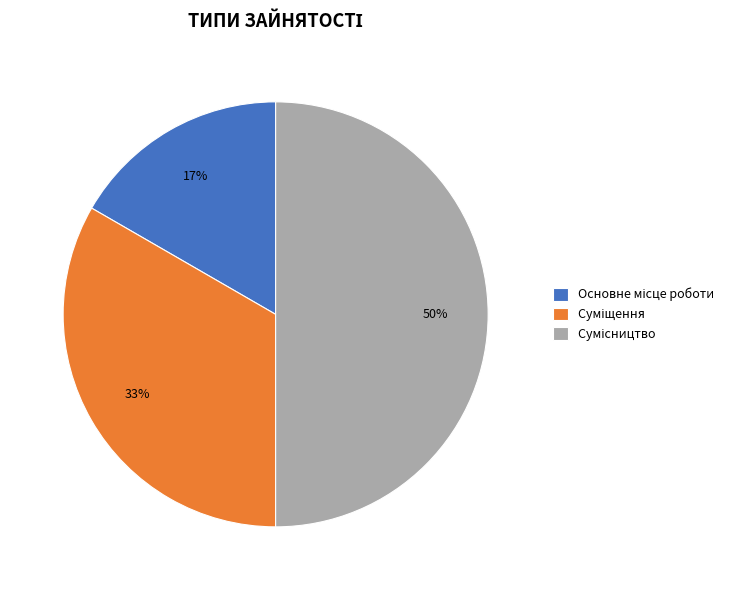

To the nearest percent, what is the difference between the largest and smallest slice percentages?

33%